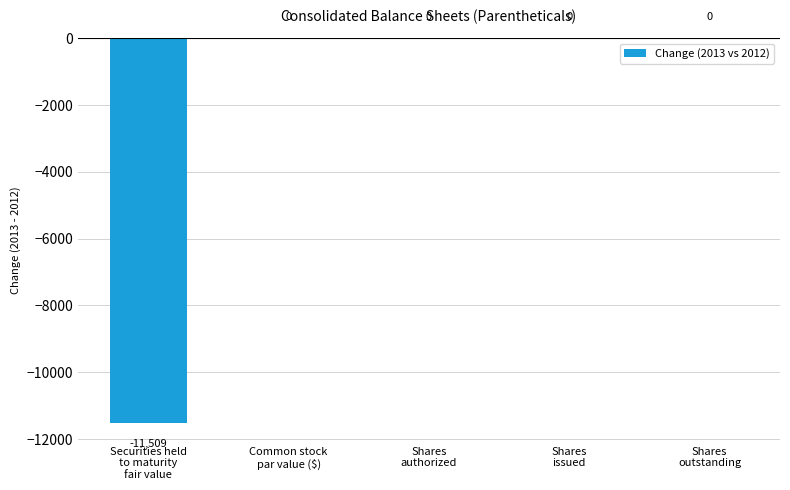

How many distinct data groups are displayed?

1